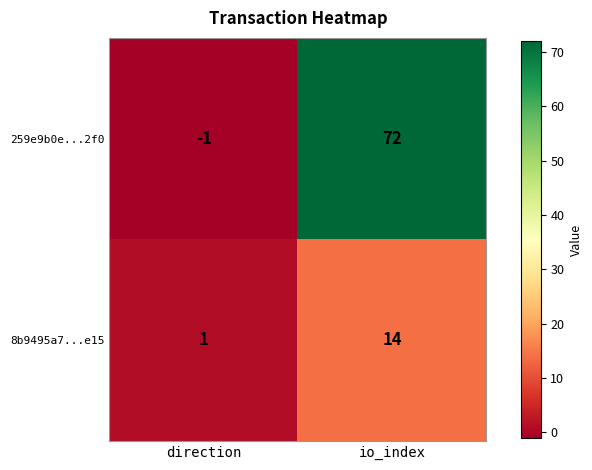

How many data points does each series have?

2